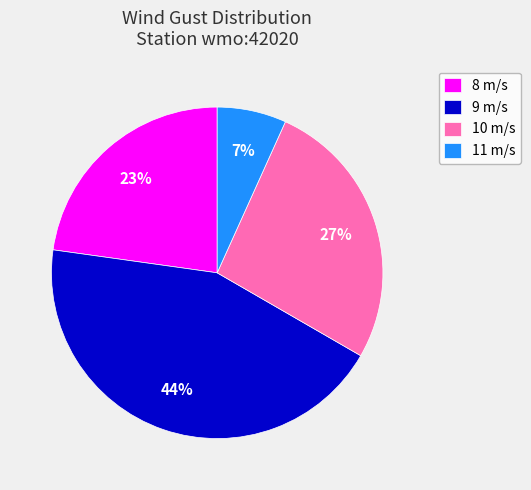

Rank the categories by value from highest to lowest.

9 m/s, 10 m/s, 8 m/s, 11 m/s